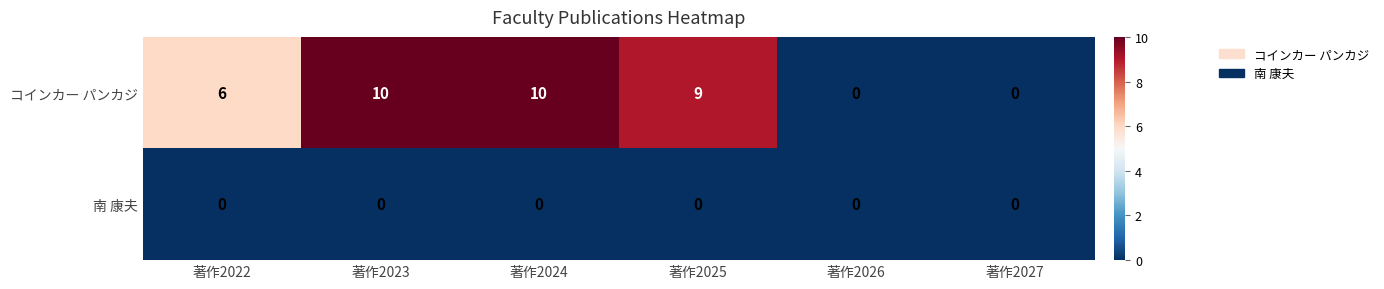

True or false: コインカー パンカジ has a value of 0 at 著作2026.

True